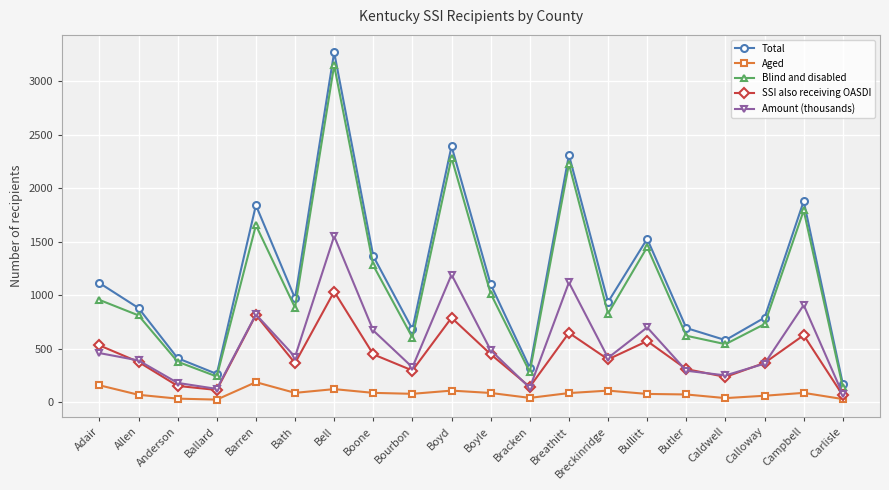

What is the difference between the Amount (thousands) values at Adair and Boyle?

27